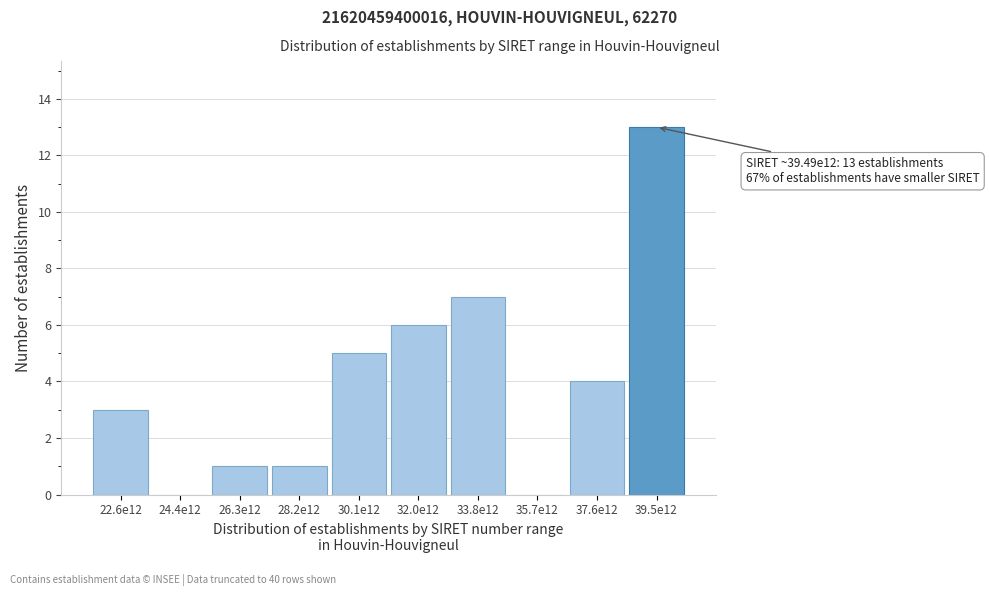

Reading left to right, transcribe all the data shown in this chart.

22.6e12=3	24.4e12=0	26.3e12=1	28.2e12=1	30.1e12=5	32.0e12=6	33.8e12=7	35.7e12=0	37.6e12=4	39.5e12=13